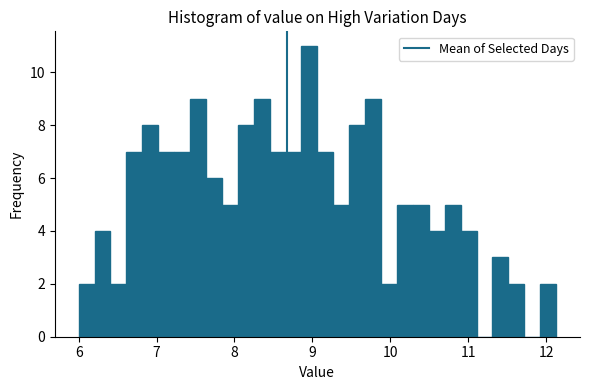

Around what value on the x-axis is the tallest bar? Give the approximate position of its centre, as read against the axis.

9.0